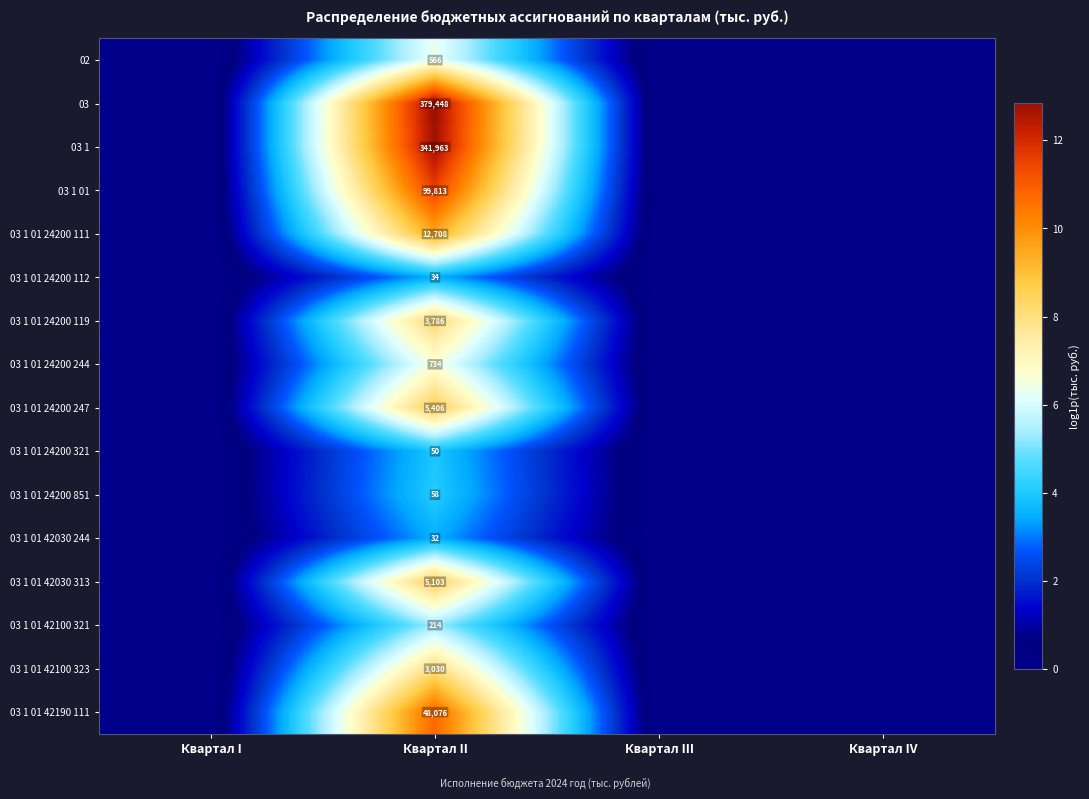

True or false: 03 1 01 42100 321 has a value of 214 at Квартал II.

True